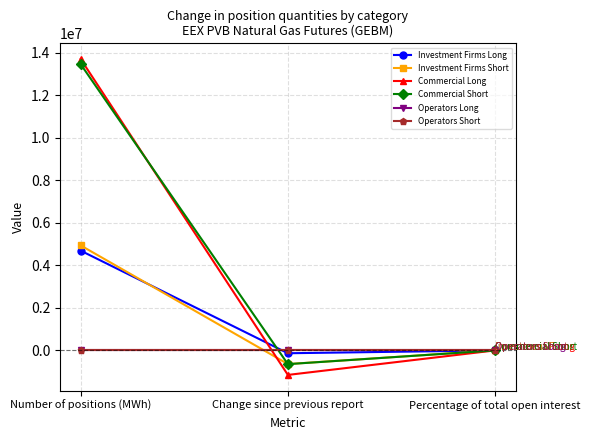

List the series in order of their peak value, highest first.

Commercial Long, Commercial Short, Investment Firms Short, Investment Firms Long, Operators Long, Operators Short